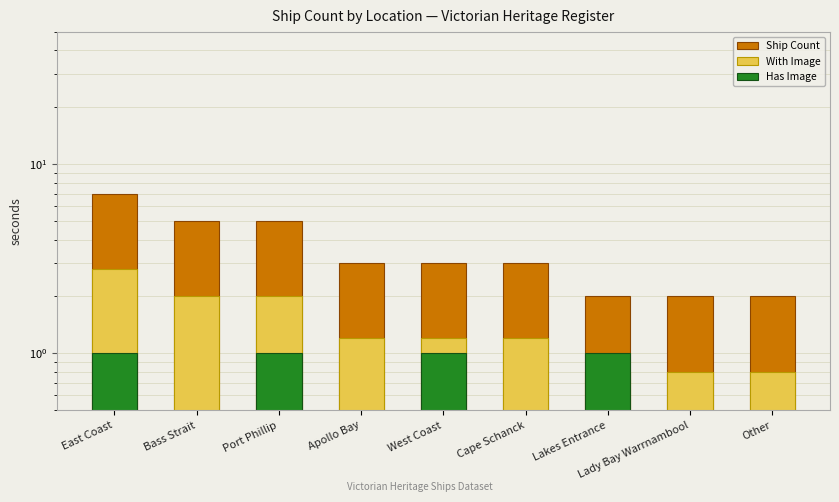

At which label does Ship Count first exceed 3?

East Coast